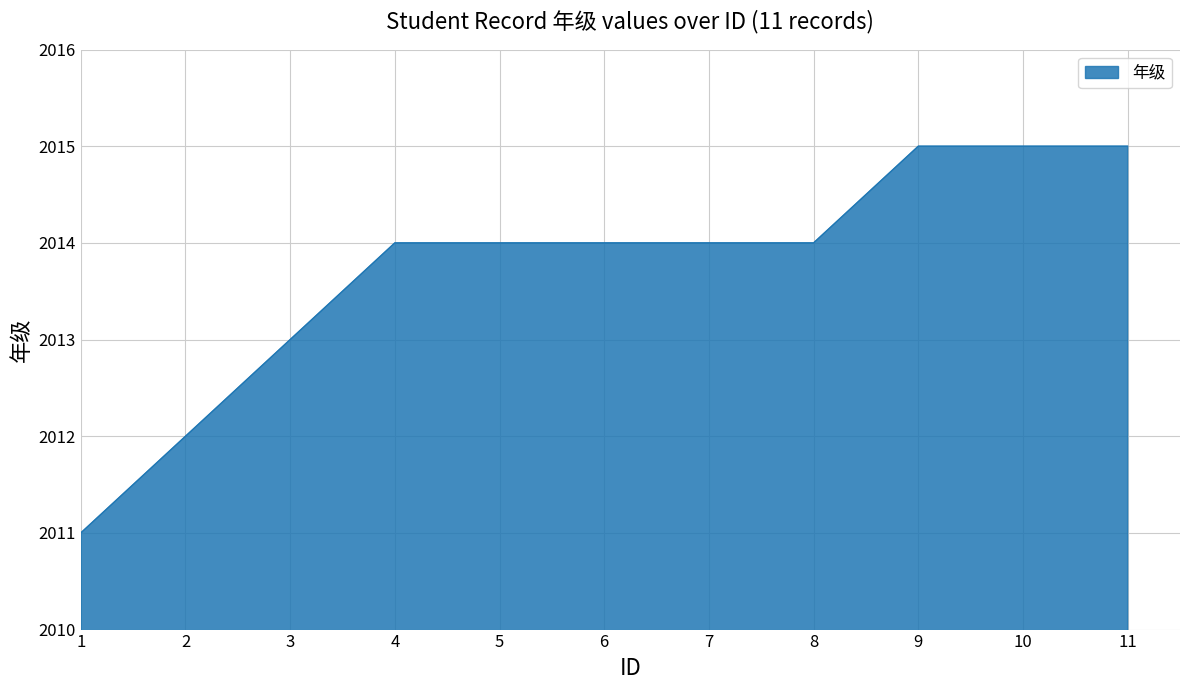

The value at 4 is 3258. True or false?

False